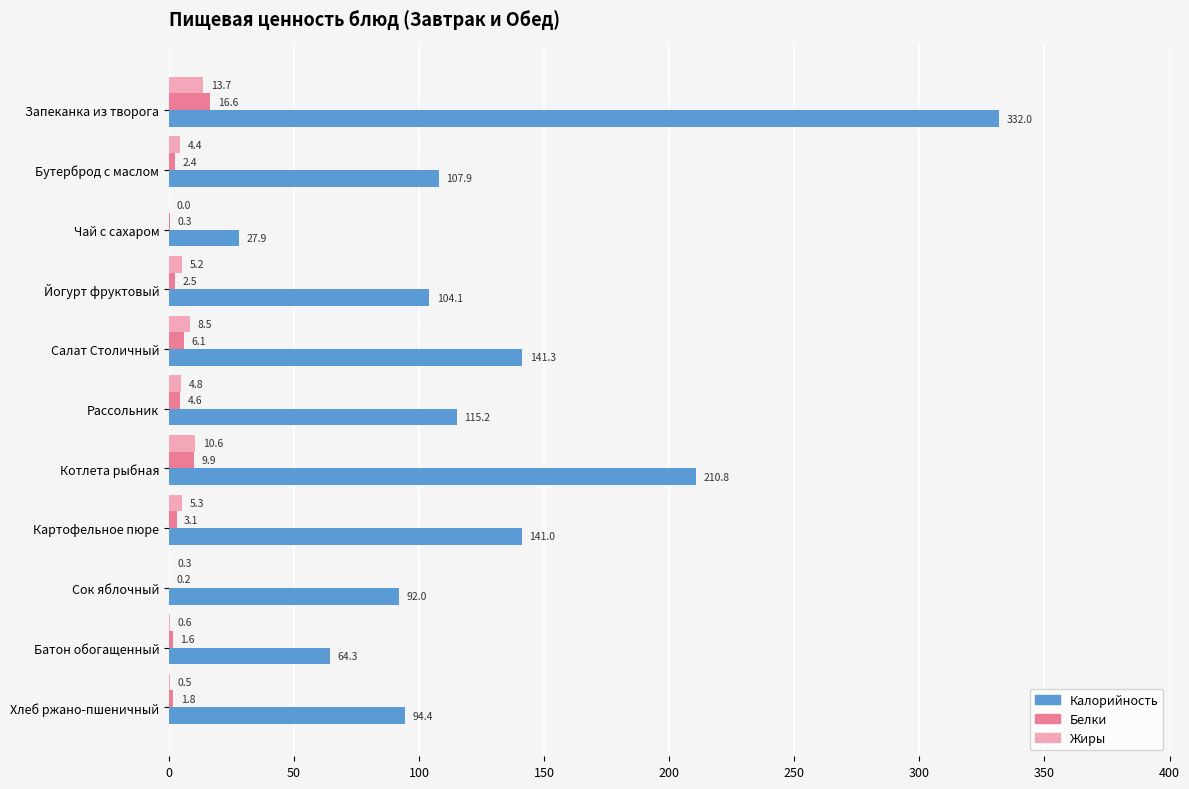

At which category is the sum across all series the highest?

Запеканка из творога